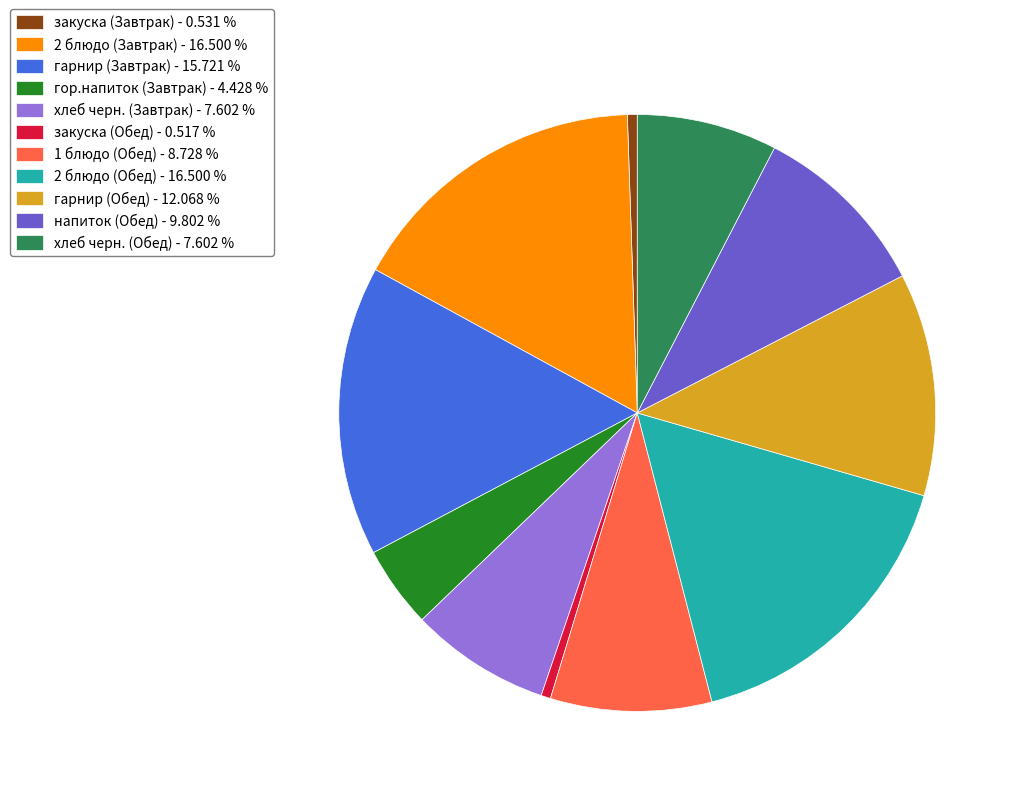

Is the sum of закуска (Обед) - 0.517 % and 2 блюдо (Обед) - 16.500 % greater than half?

No